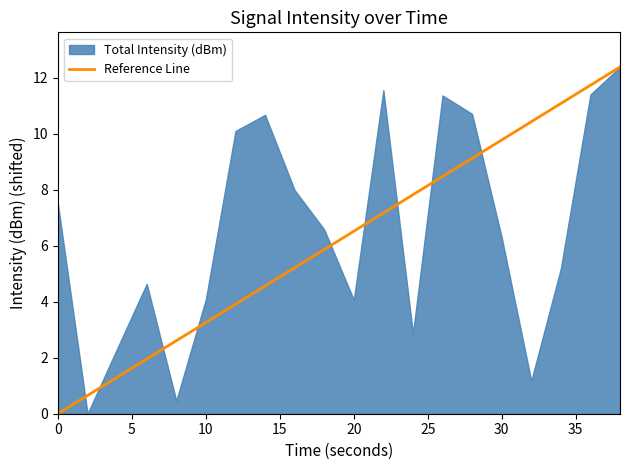

What is the sum of all values?

123.9